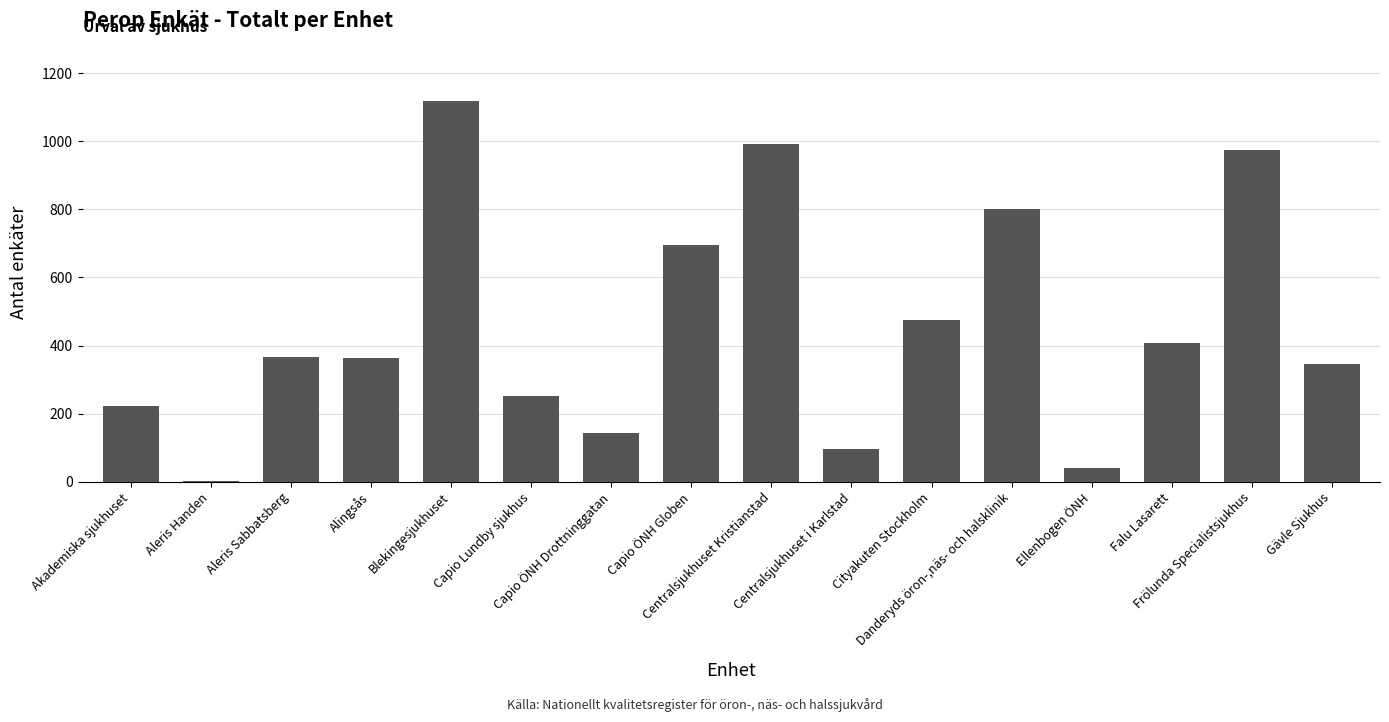

What is the sum of all values?

7295